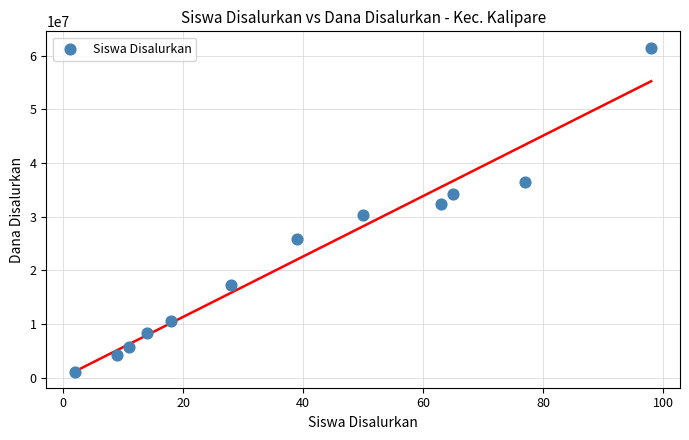

What is the range of X values (max minus min)?

96